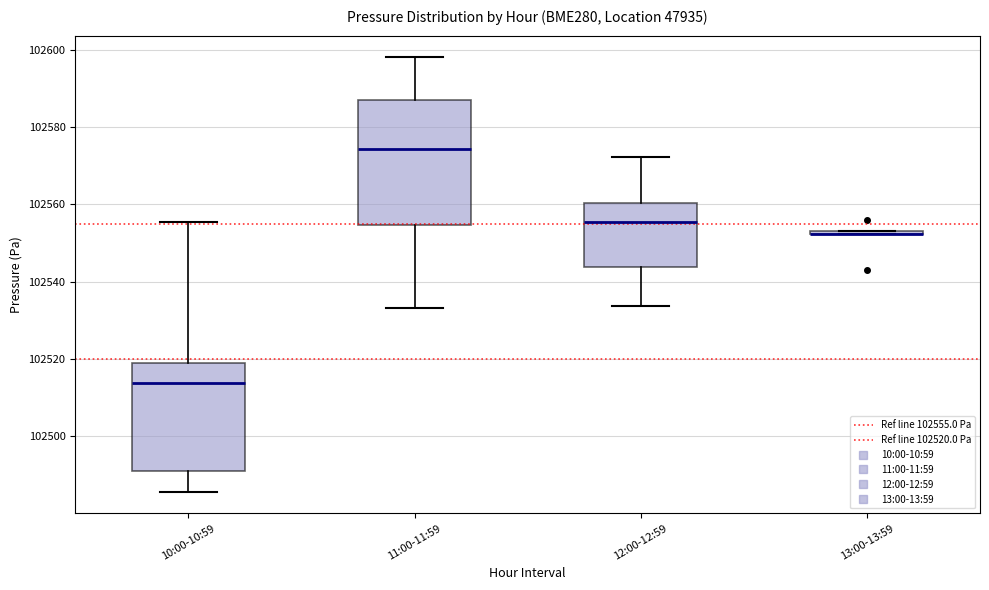

Which box is the tallest, from its lower edge to its upper edge?

11:00-11:59